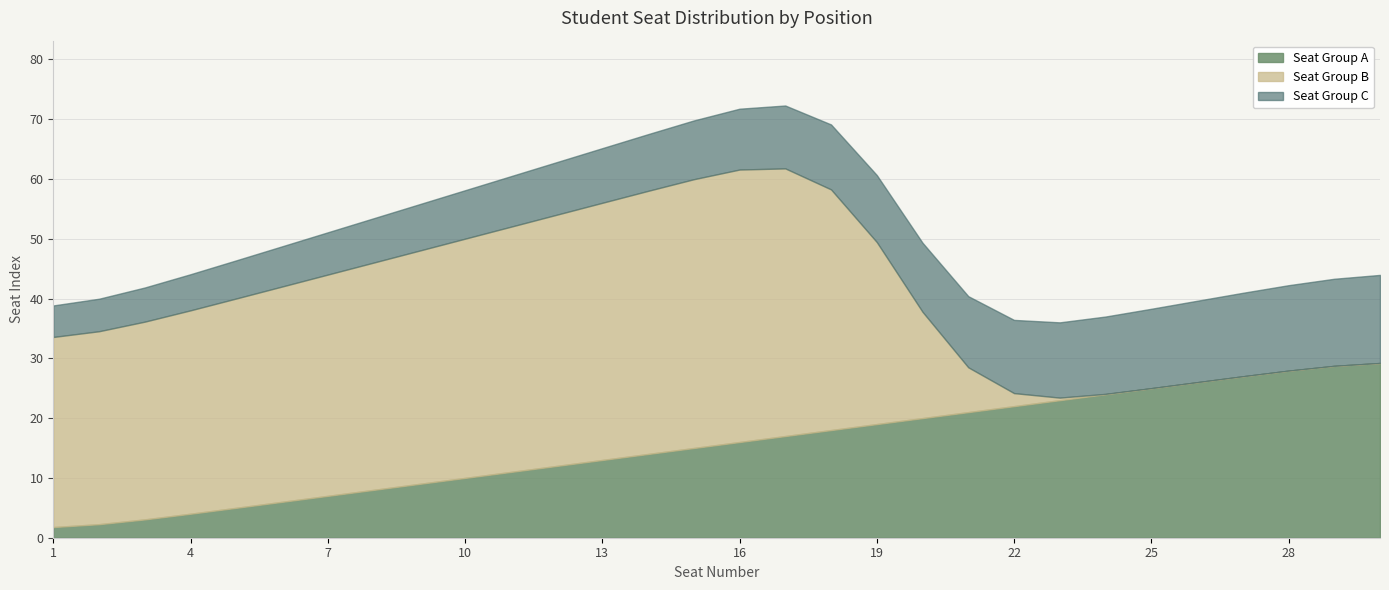

How many values in the Seat Group B series exceed 35?

14